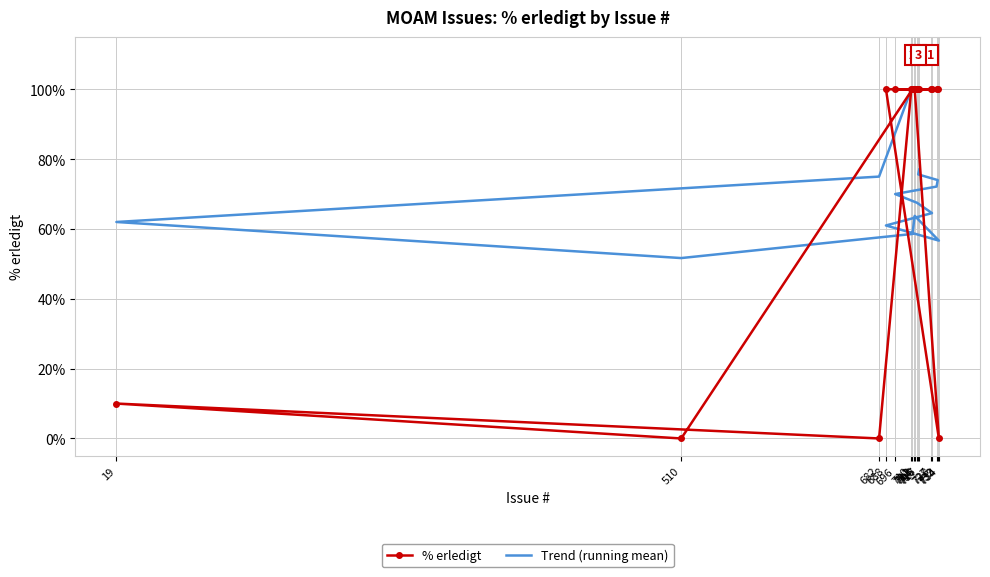

What is the highest value of the % erledigt series?

100.0